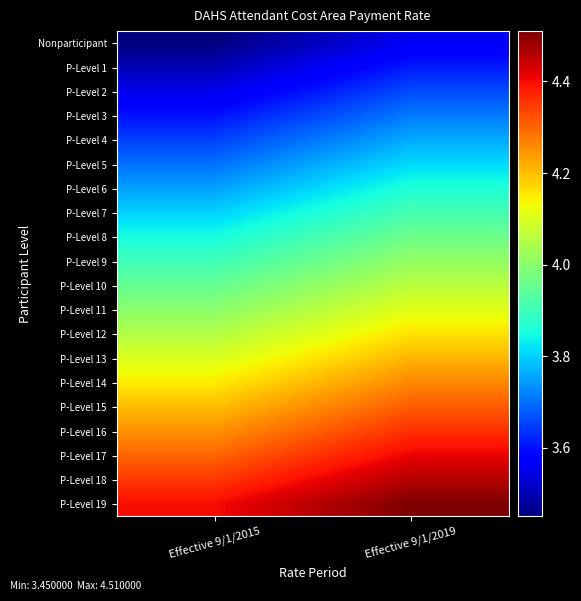

Rank the series at Effective 9/1/2019 from lowest to highest value.

Nonparticipant, P-Level 1, P-Level 2, P-Level 3, P-Level 4, P-Level 5, P-Level 6, P-Level 7, P-Level 8, P-Level 9, P-Level 10, P-Level 11, P-Level 12, P-Level 13, P-Level 14, P-Level 15, P-Level 16, P-Level 17, P-Level 18, P-Level 19